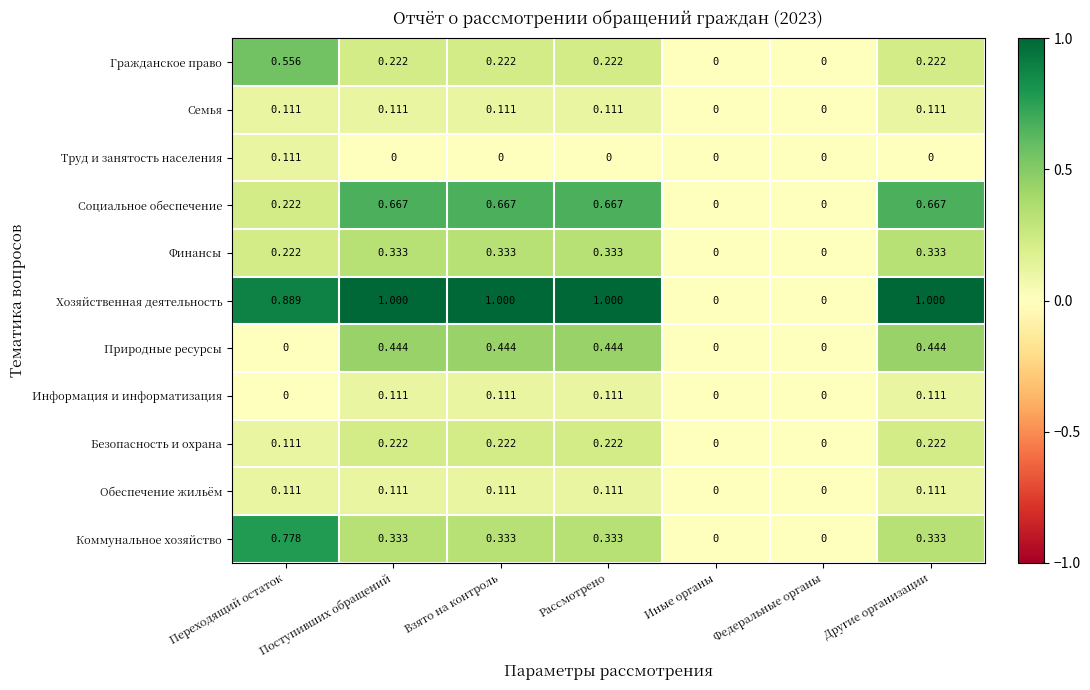

Which series has the widest spread of values?

Хозяйственная деятельность